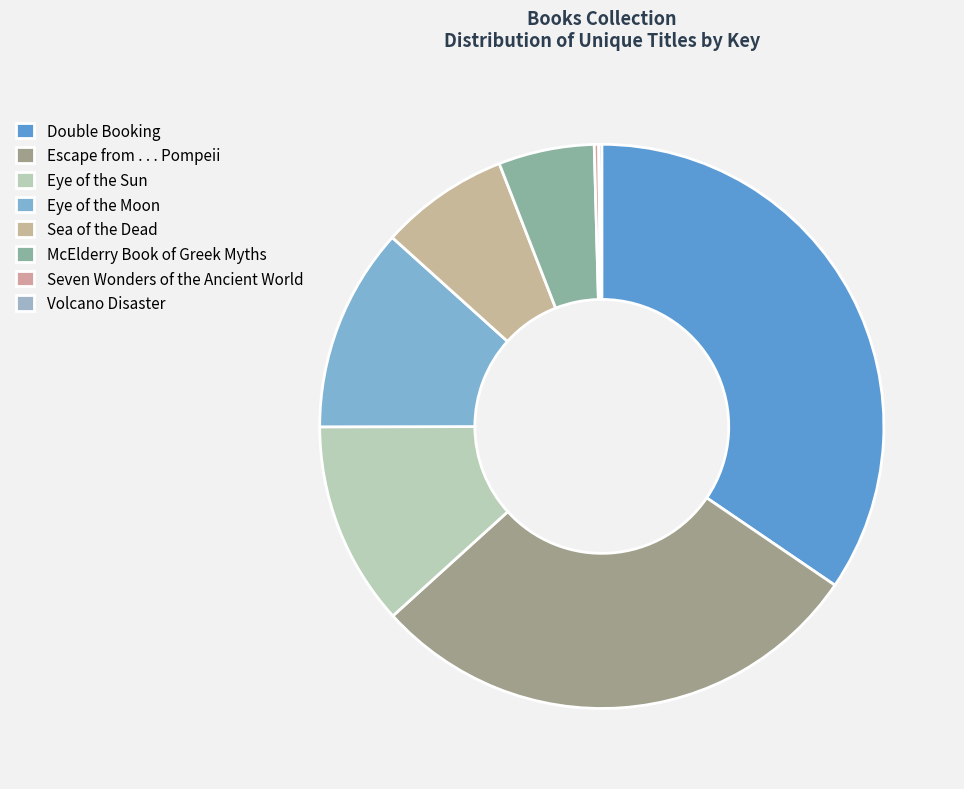

Does Escape from . . . Pompeii represent more than half of the total?

No